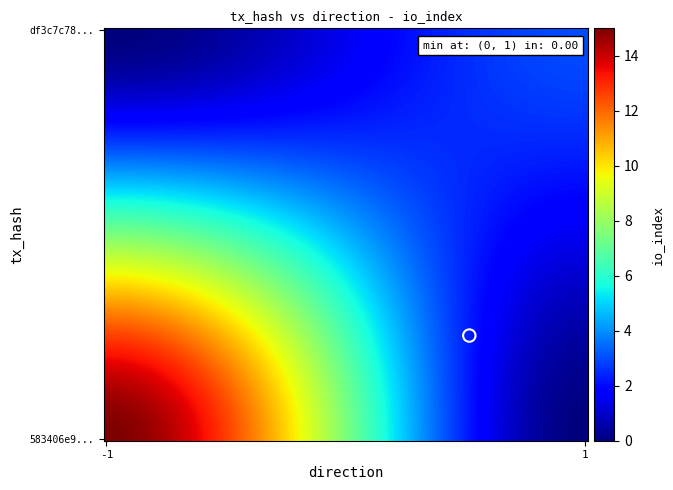

At io_index, list the series in order from smallest to largest.

df3c7c787ab296e9e42e93c1dd4b30868d2a101, 583406e9afdb14830f063d7f13721668118b41d